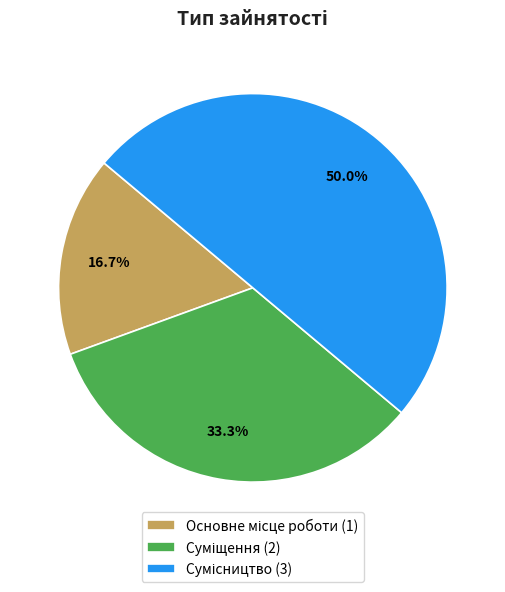

To the nearest percent, what portion does Основне місце роботи represent?

17%